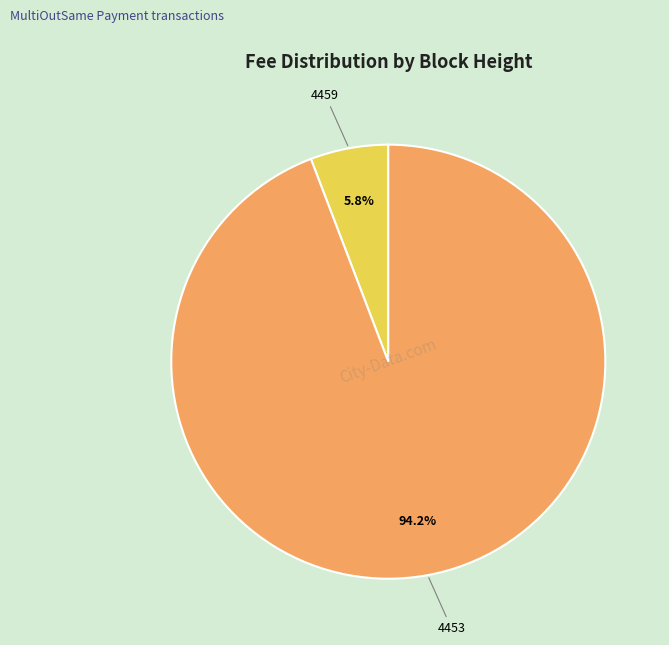

Between 4453 and 4459, which is larger?

4453